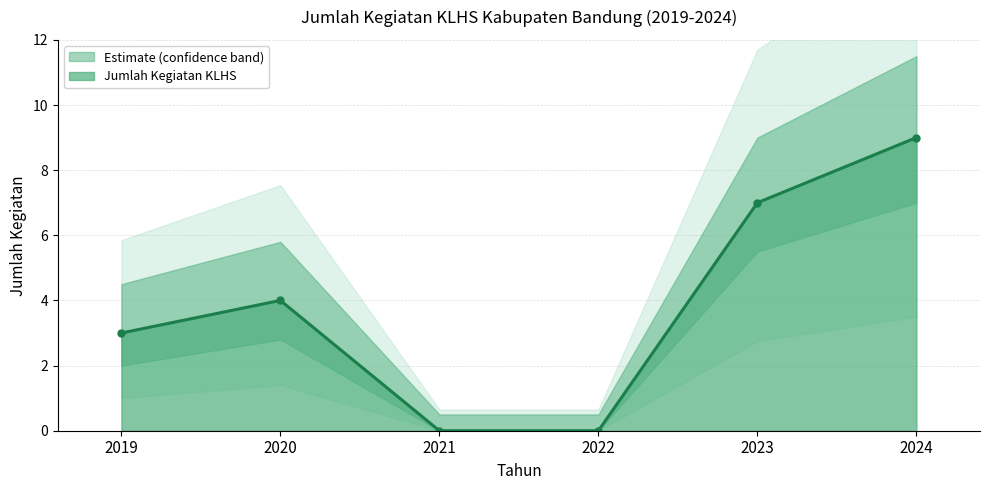

True or false: the data shows 6 at 2024.

False